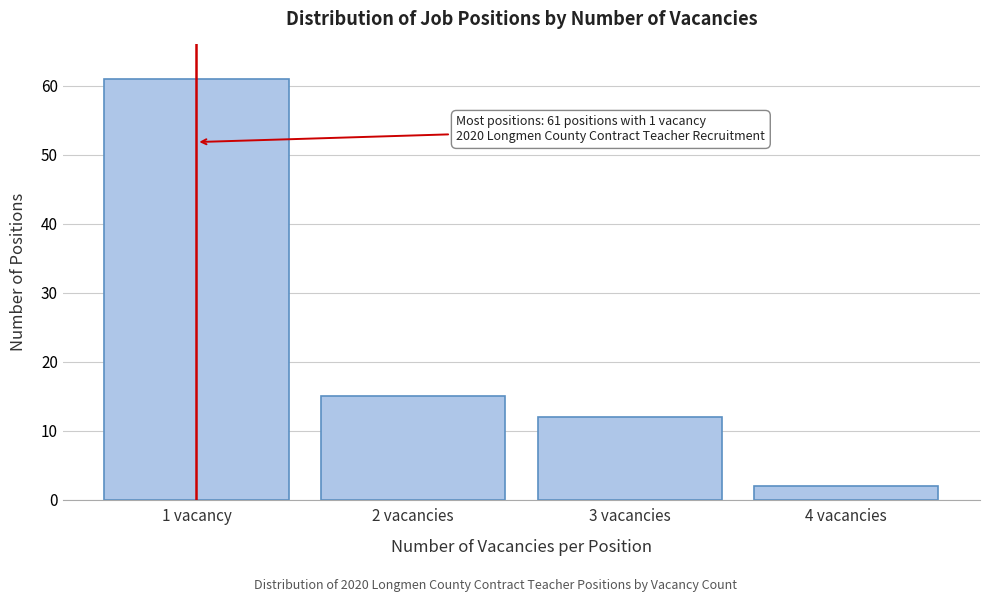

Reading left to right, list all the values displayed in this chart.

61	15	12	2